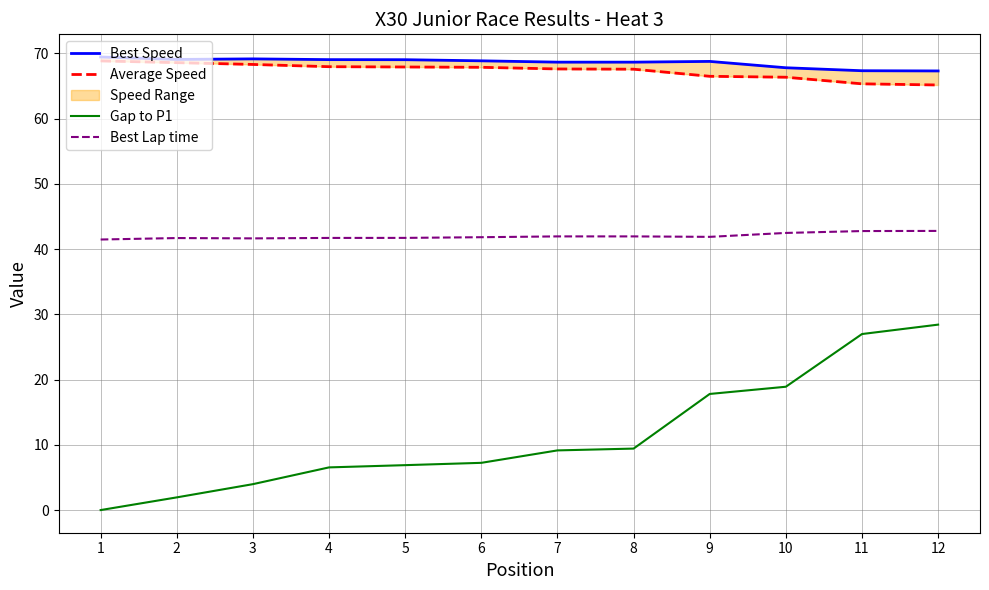

True or false: Best Lap time and Best Speed cross at least once.

False